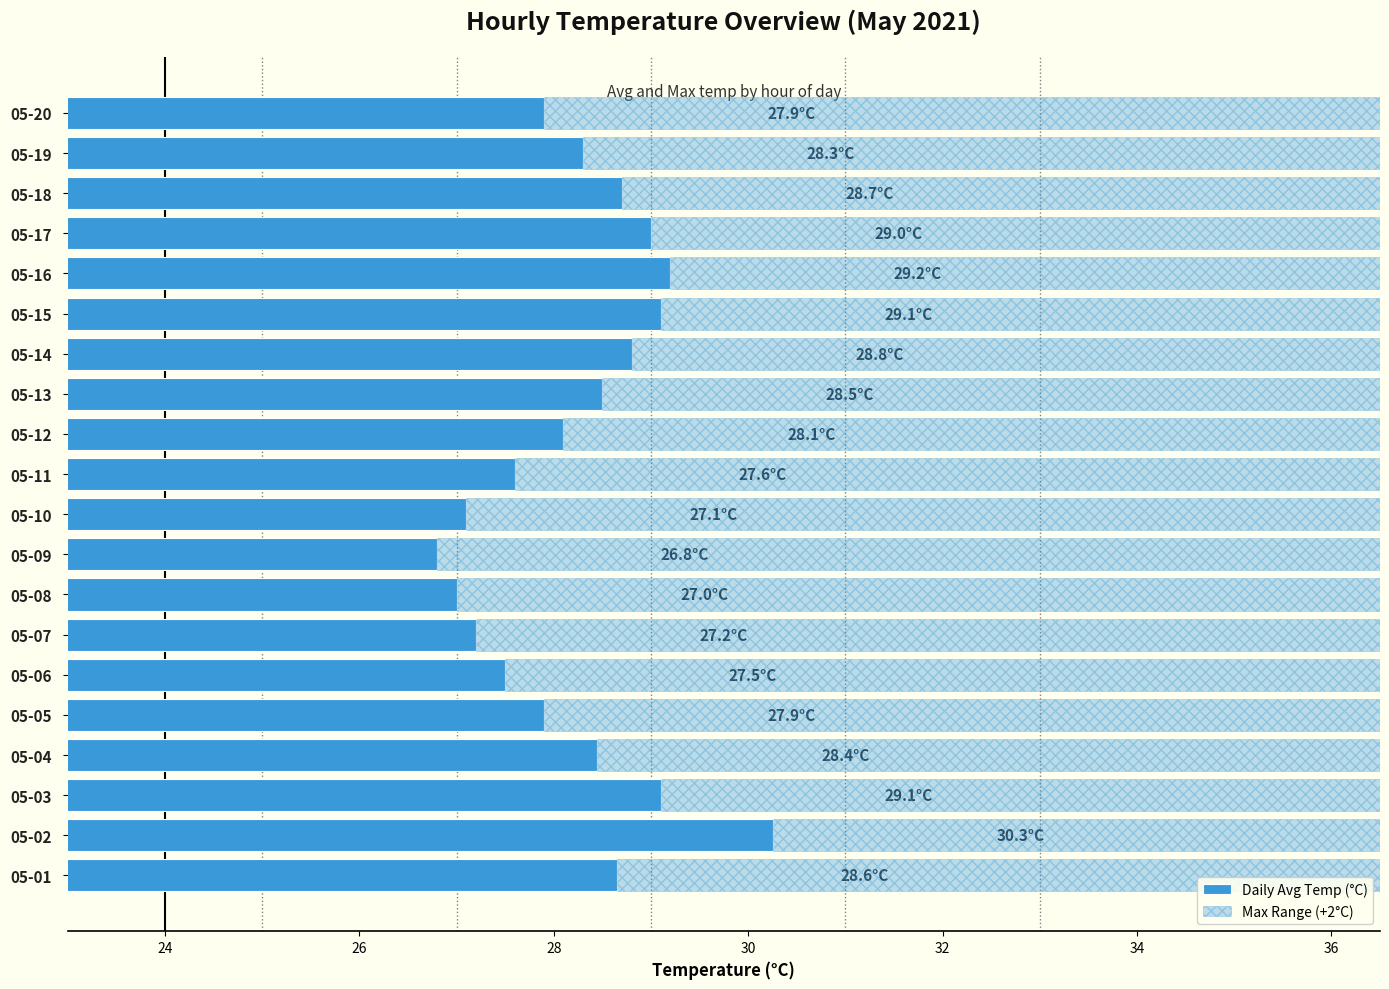

How many bars are there in total?

40